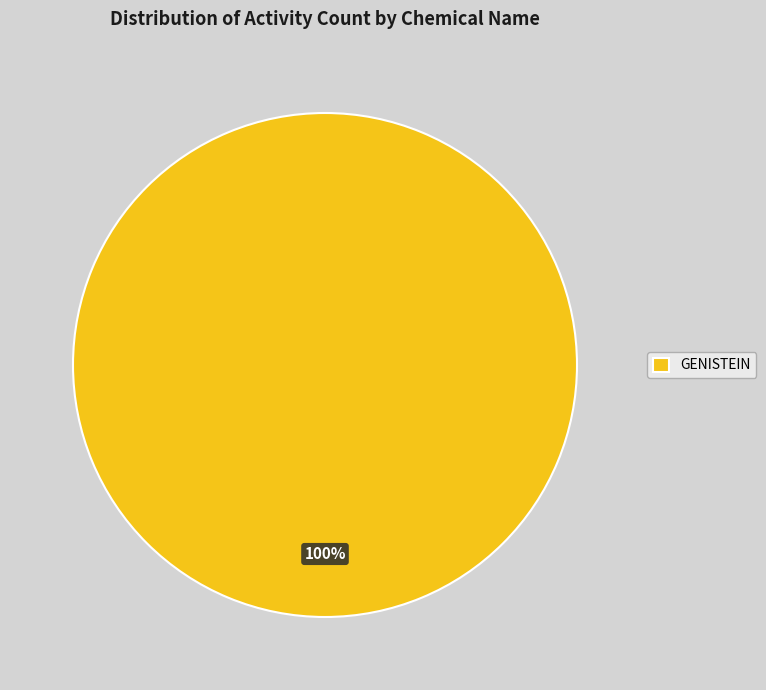

Rank the categories by value from lowest to highest.

GENISTEIN